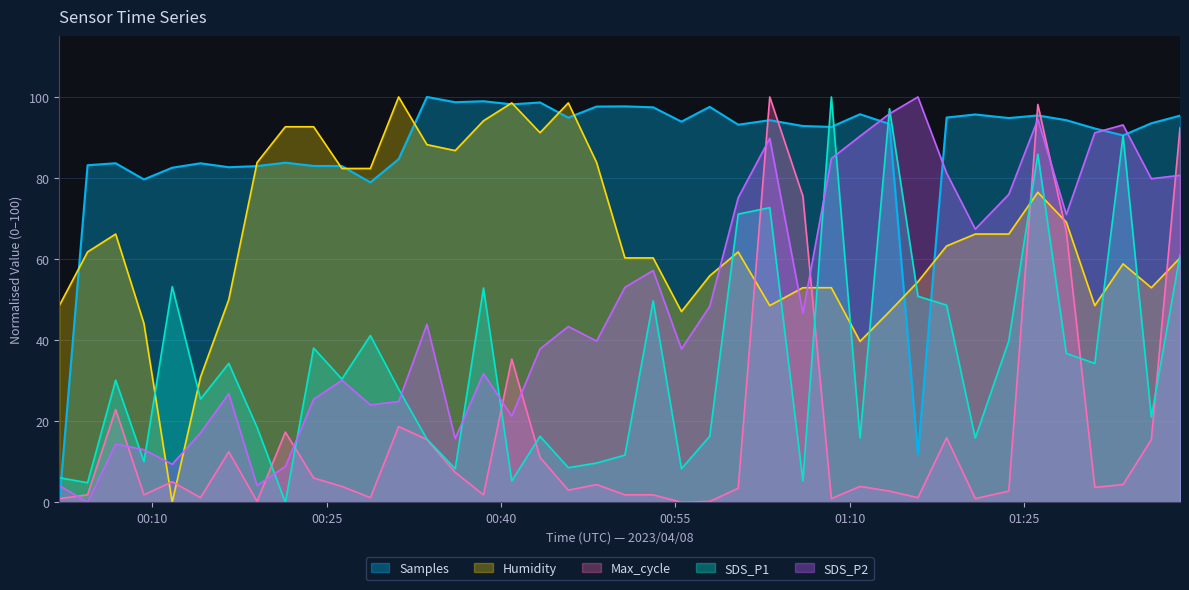

Reading left to right, extract all data points from this chart.

Samples: 0.0	83.2	83.6	79.7	82.5	83.6	82.7	82.9	83.8	83.0	83.0	78.9	84.7	100.0	98.7	98.9	98.2	98.6	94.9	97.6	97.7	97.4	93.9	97.6	93.2	94.3	92.8	92.6	95.7	93.3	11.9	94.9	95.7	94.8	95.4	94.3	92.2	90.5	93.5	95.4
SDS_P1: 6.1	4.8	30.1	10.0	53.2	25.5	34.3	18.5	0.0	38.1	30.4	41.1	27.9	15.6	8.3	52.9	5.3	16.3	8.5	9.7	11.6	49.7	8.3	16.3	71.1	72.7	5.3	100.0	15.9	97.1	50.8	48.6	15.9	39.8	85.9	36.7	34.3	90.5	21.1	61.0
SDS_P2: 4.1	0.0	14.4	13.0	9.4	17.1	26.8	4.1	8.8	25.4	30.1	24.0	24.9	43.9	15.7	31.8	21.3	37.8	43.4	39.8	53.0	57.2	37.8	48.3	75.1	89.8	46.7	84.8	90.3	95.9	100.0	81.2	67.4	76.0	94.5	71.0	91.2	93.1	79.8	80.7
Humidity: 48.5	61.8	66.2	44.1	0.0	30.9	50.0	83.8	92.6	92.6	82.4	82.4	100.0	88.2	86.8	94.1	98.5	91.2	98.5	83.8	60.3	60.3	47.1	55.9	61.8	48.5	52.9	52.9	39.7	47.1	54.4	63.2	66.2	66.2	76.5	69.1	48.5	58.8	52.9	60.3
Max_cycle: 0.9	1.8	22.9	1.8	5.1	1.2	12.5	0.2	17.3	6.0	3.9	1.2	18.7	15.5	7.4	1.8	35.3	11.1	3.0	4.4	1.8	1.8	0.0	0.2	3.5	100.0	75.5	0.9	3.9	2.8	1.2	15.9	0.9	2.8	98.2	66.7	3.7	4.4	15.5	92.4